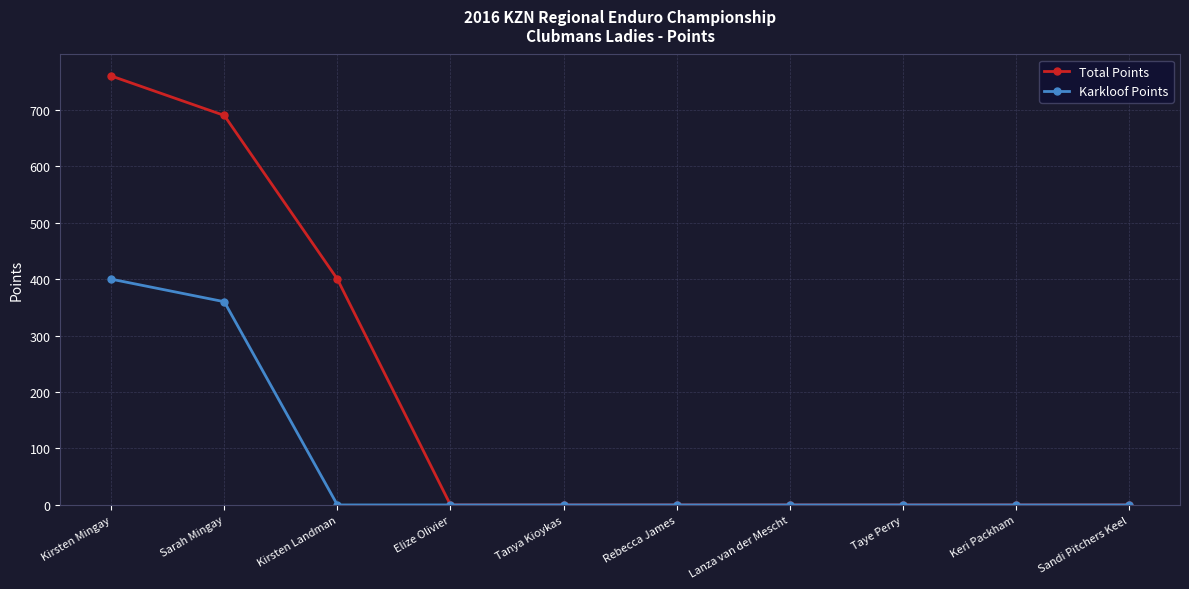

Which category has the highest value in the Karkloof Points series?

Kirsten Mingay